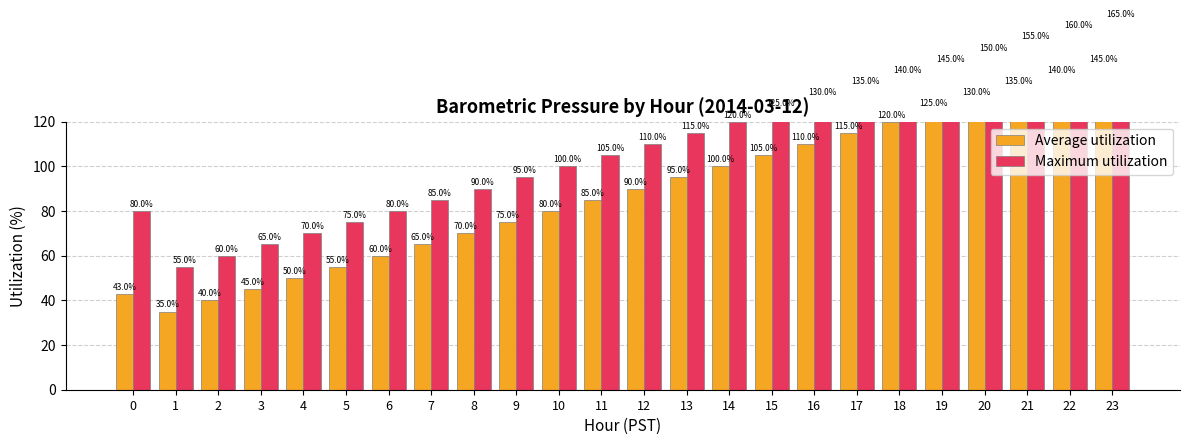

Does the chart contain any negative values?

No